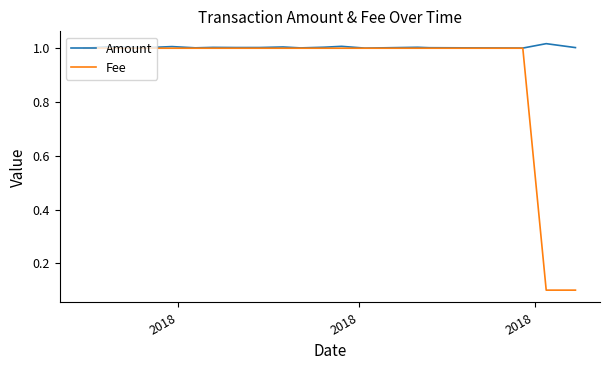

List the series in order of their overall mean, lowest first.

Fee, Amount